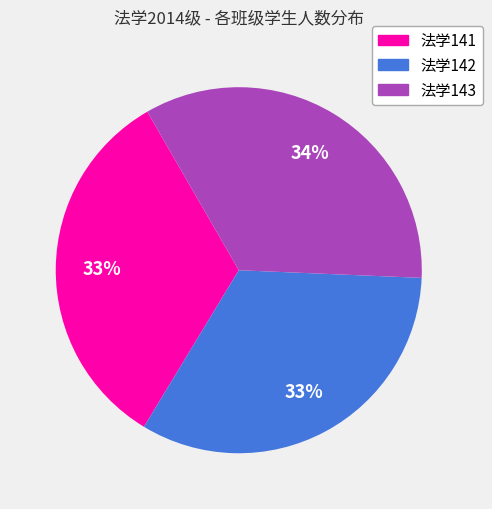

True or false: 法学143 accounts for 26% of the total.

False